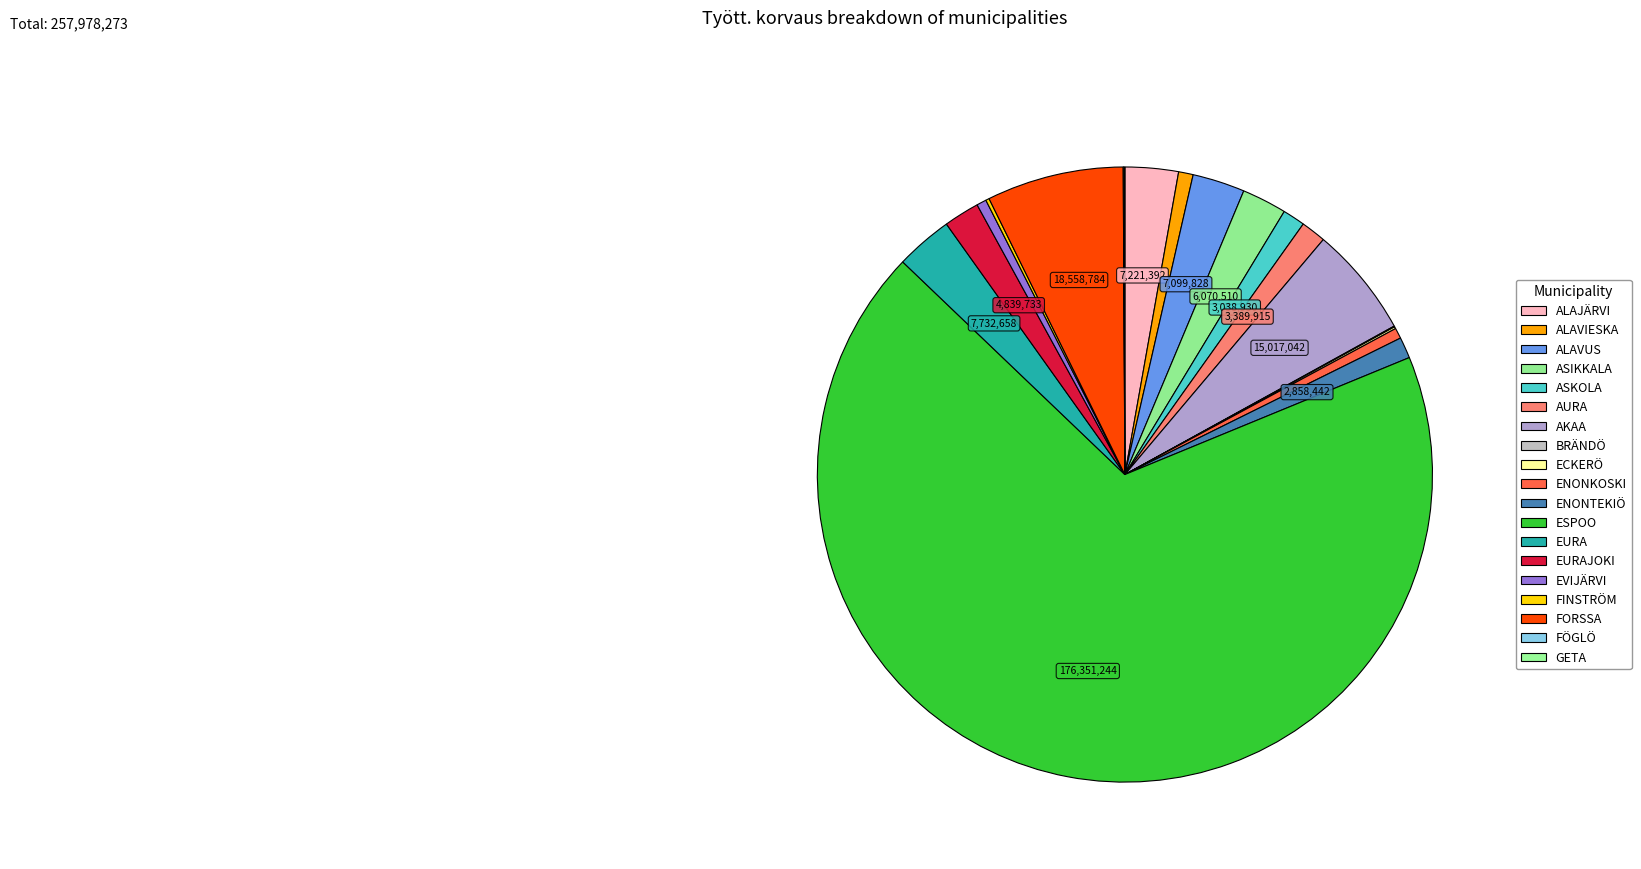

How many slices are in this pie chart?

19